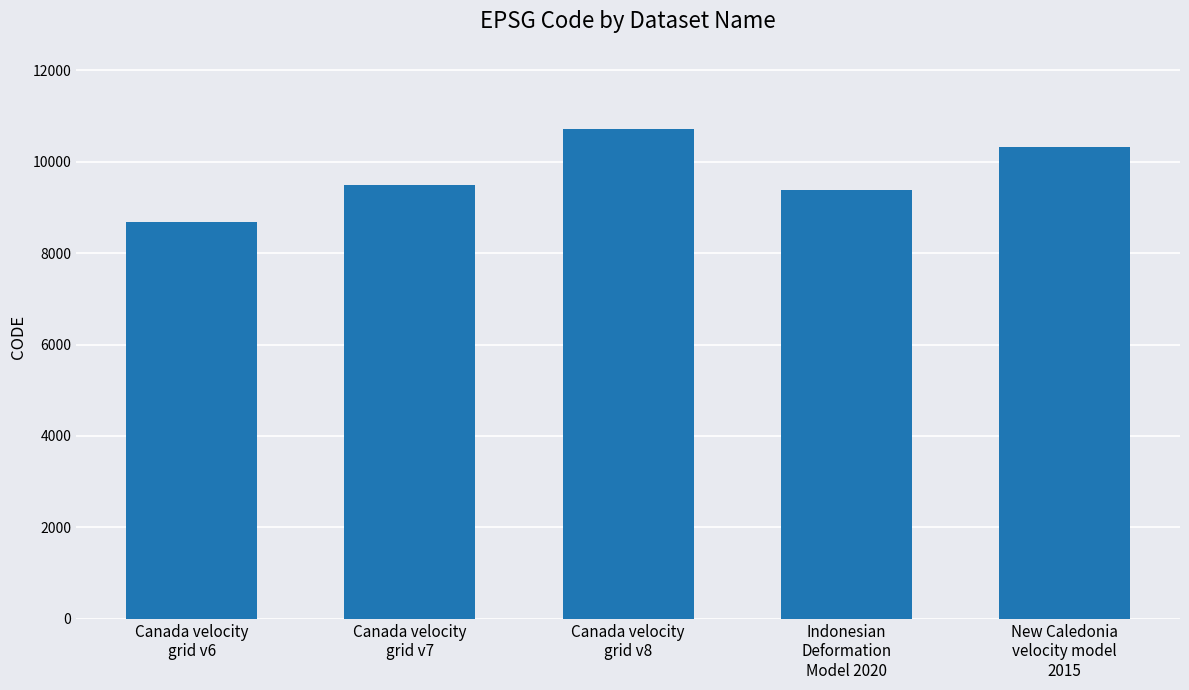

What is the label of the 5th bar from the right?

Canada velocity
grid v6